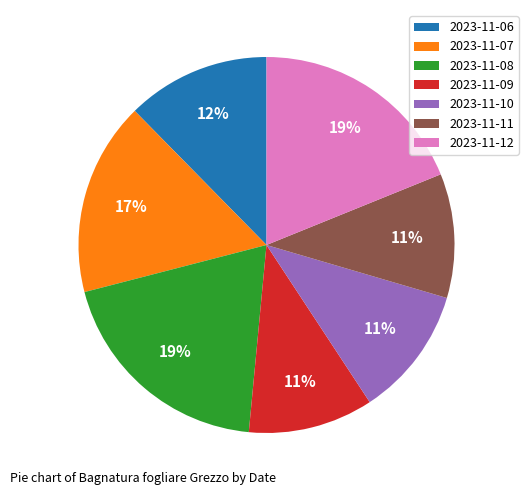

Which has a higher value, 2023-11-09 or 2023-11-06?

2023-11-06